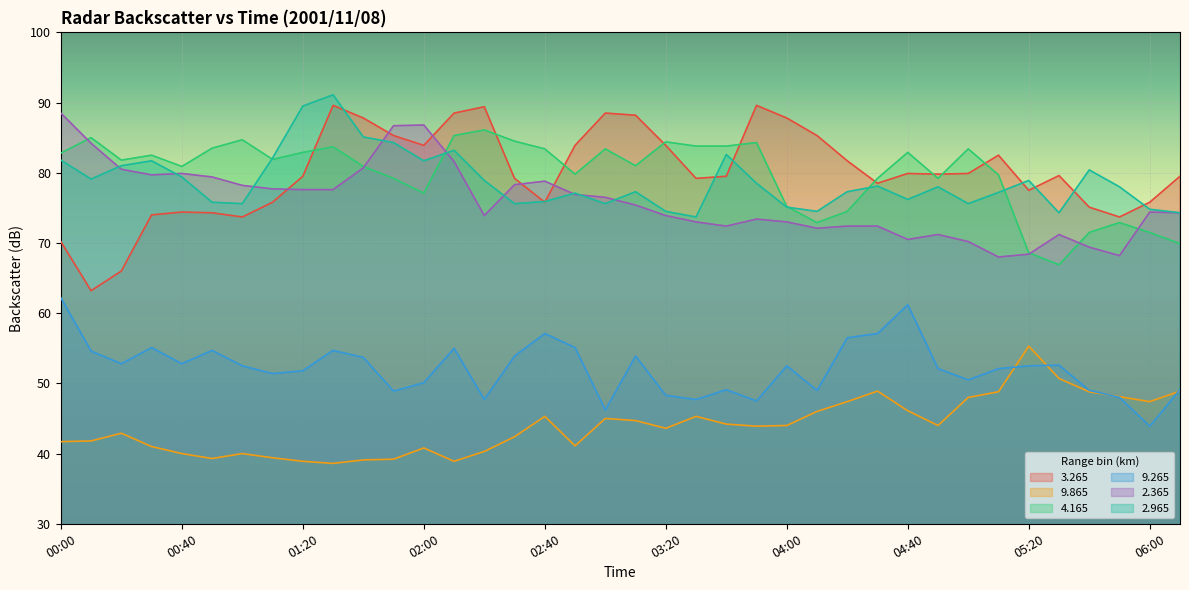

True or false:   9.865 and   2.365 cross at least once.

False